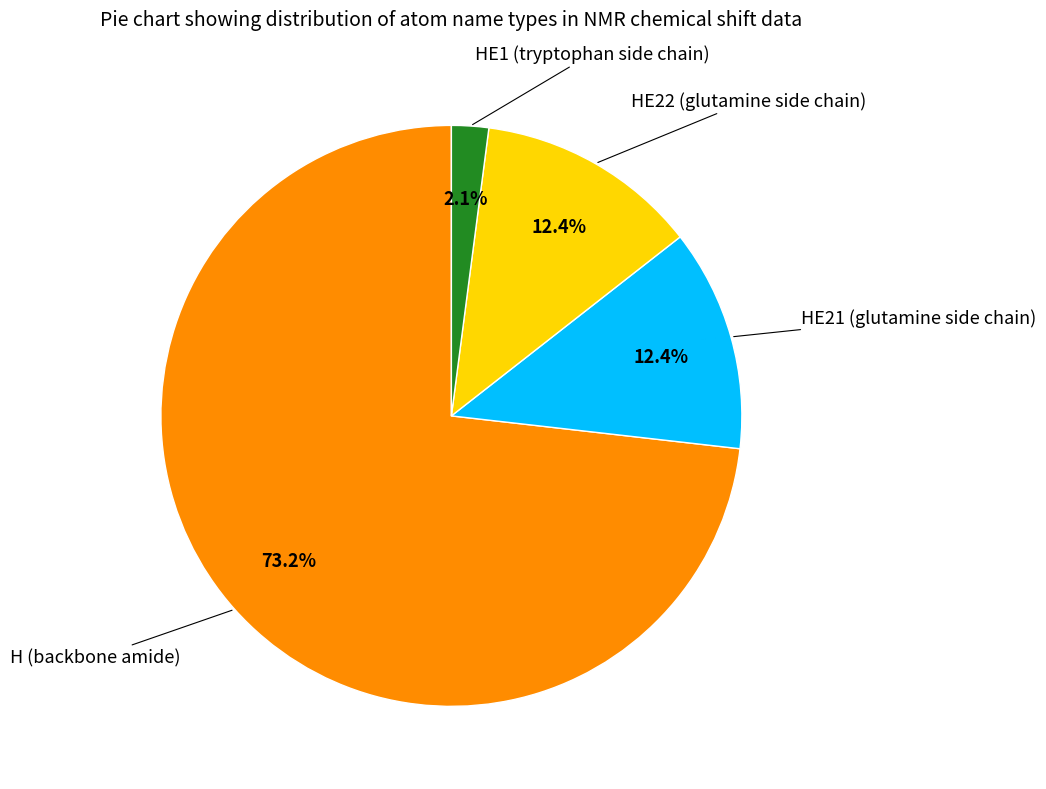

Is there any slice that represents more than half of the pie?

Yes